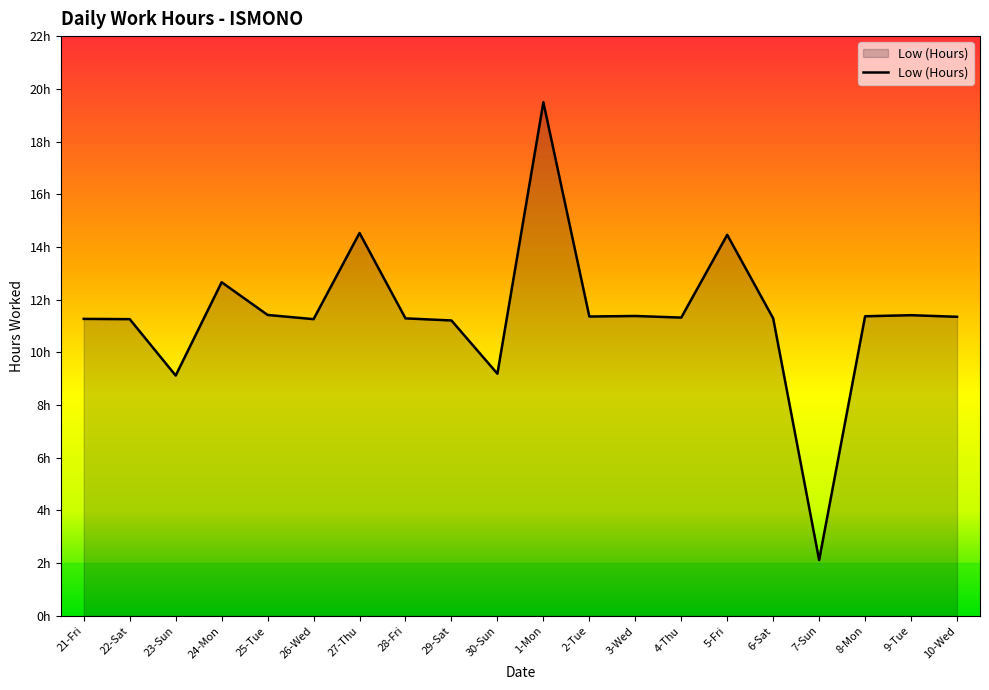

Is it true that the value at 27-Thu is 7.8?

False